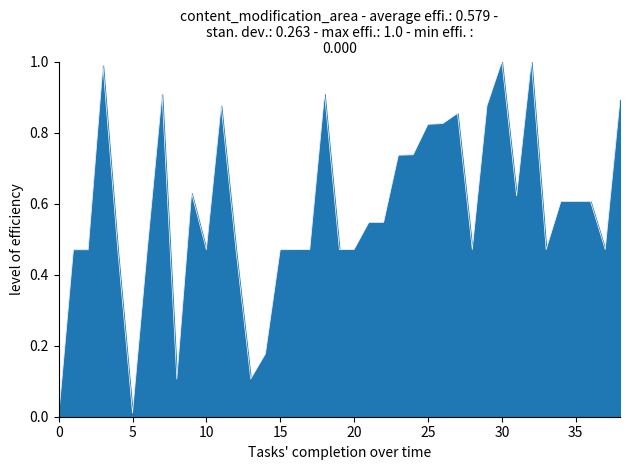

Reading left to right, list all the values displayed in this chart.

0.0	0.5	0.5	1.0	0.5	0.0	0.5	0.9	0.1	0.6	0.5	0.9	0.5	0.1	0.2	0.5	0.5	0.5	0.9	0.5	0.5	0.5	0.5	0.7	0.7	0.8	0.8	0.9	0.5	0.9	1.0	0.6	1.0	0.5	0.6	0.6	0.6	0.5	0.9